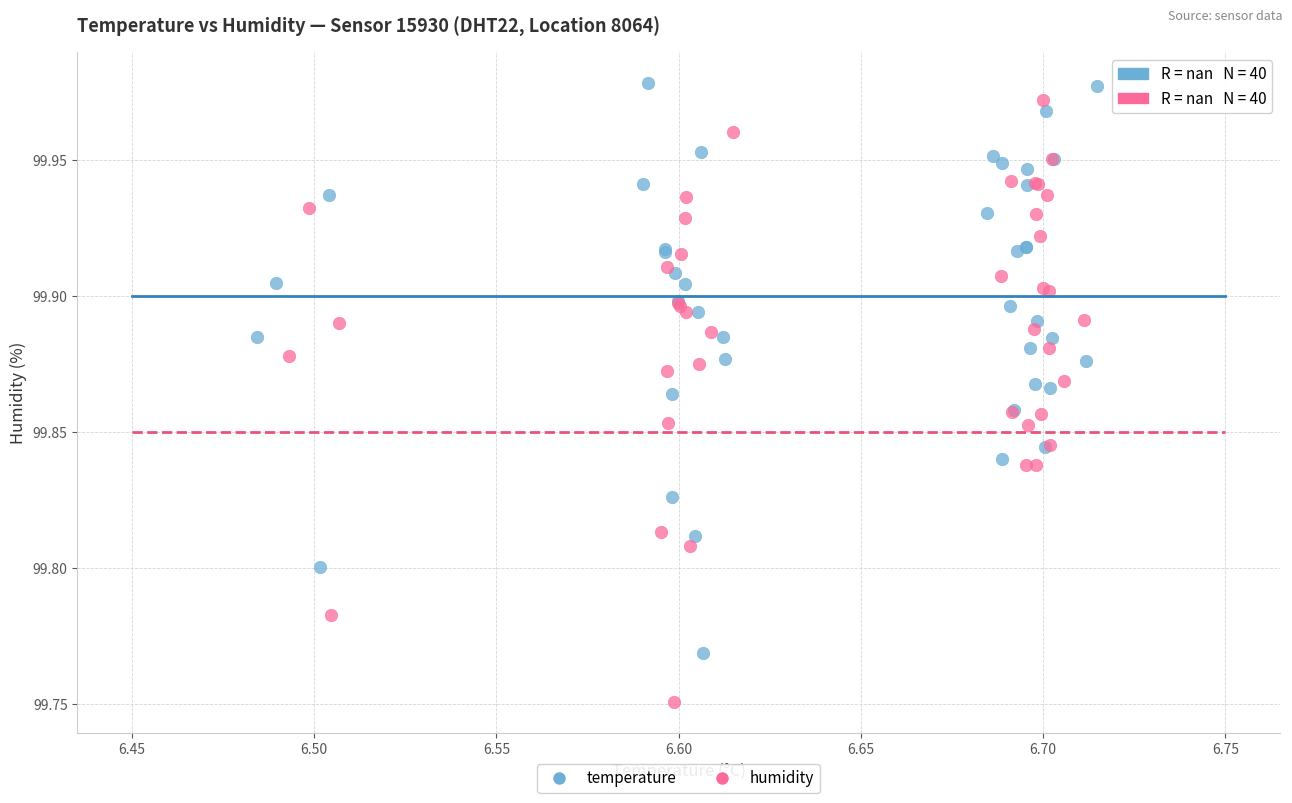

Which series contains the highest Y value?

temperature